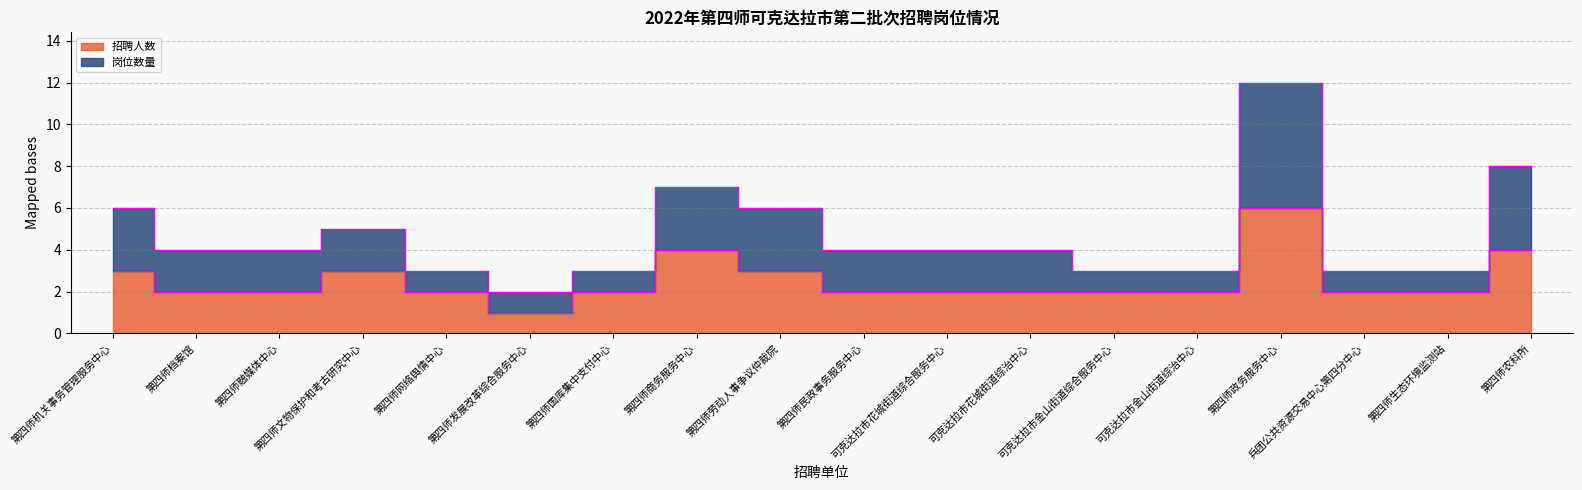

True or false: 岗位数量 and 招聘人数 cross at least once.

False